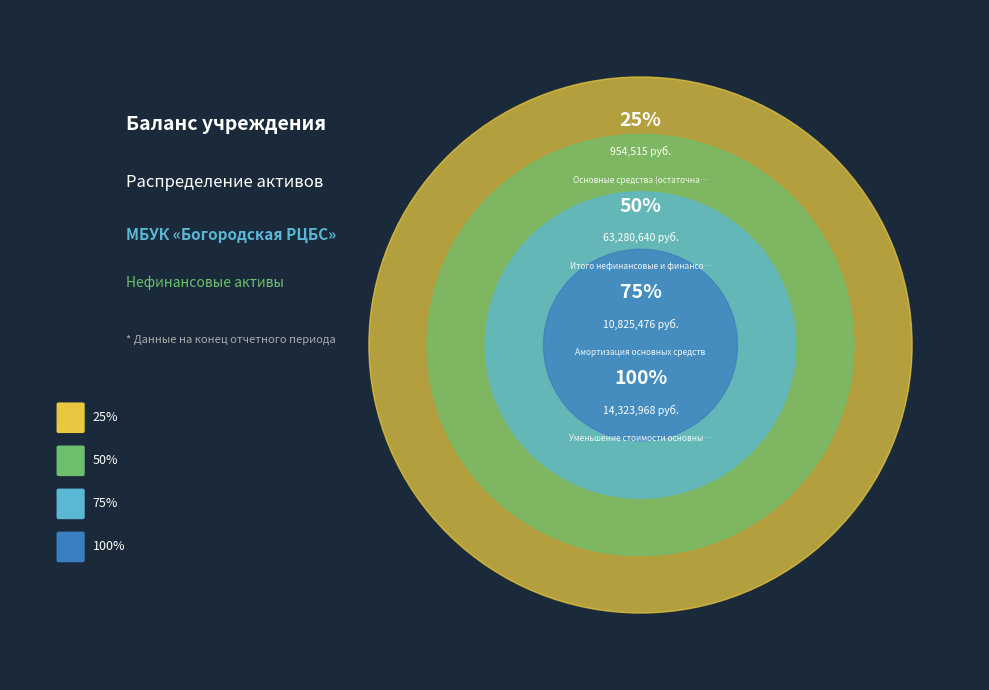

How many segments does this pie chart have?

4